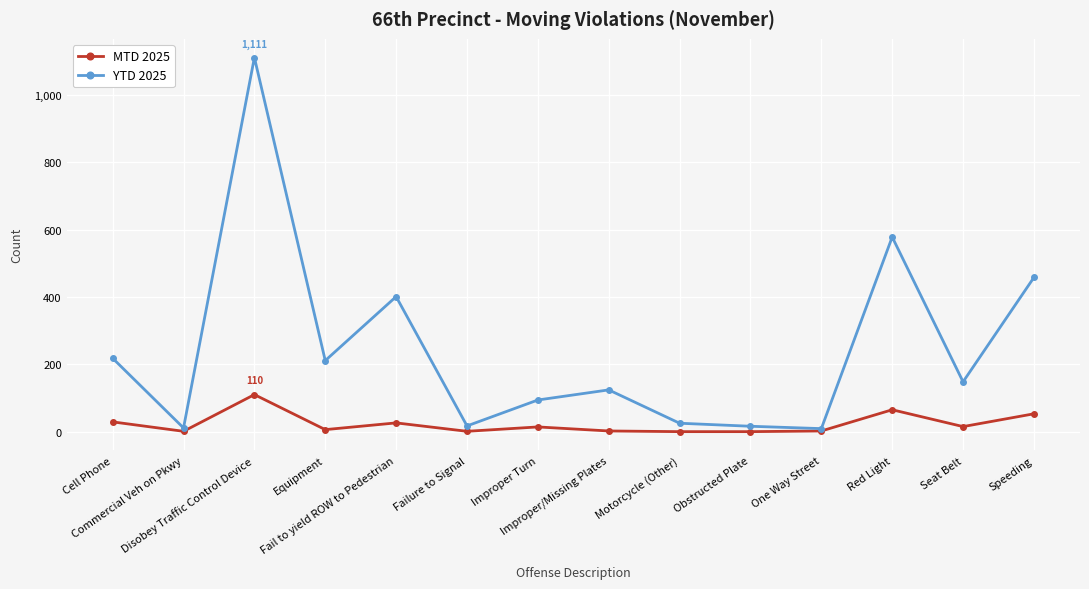

List the series in order of their overall mean, lowest first.

MTD 2025, YTD 2025